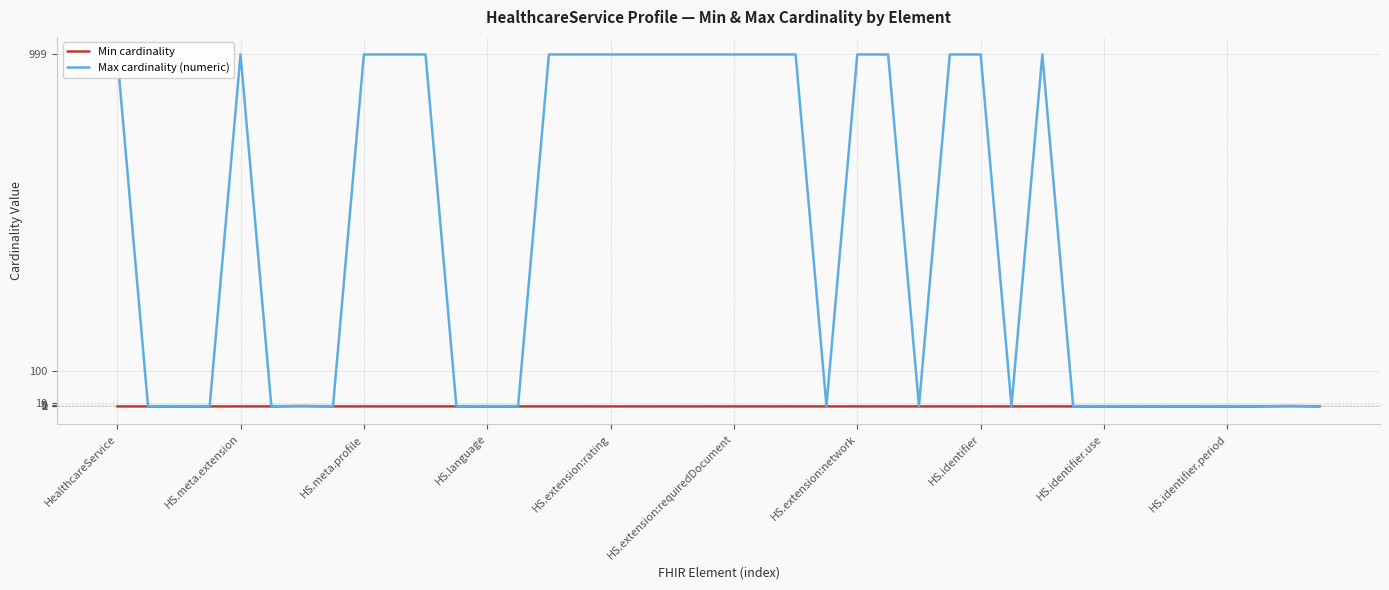

How many interior local peaks does the Min cardinality series have?

2